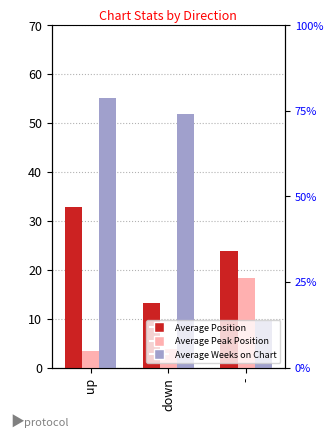

What is the value of the Average Peak Position bar at the 1st from the left?

3.5